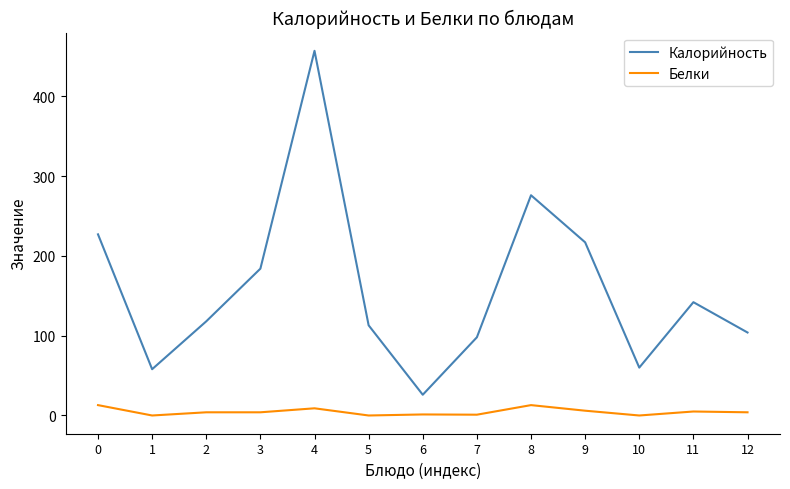

Which series has the largest total across all categories?

Калорийность